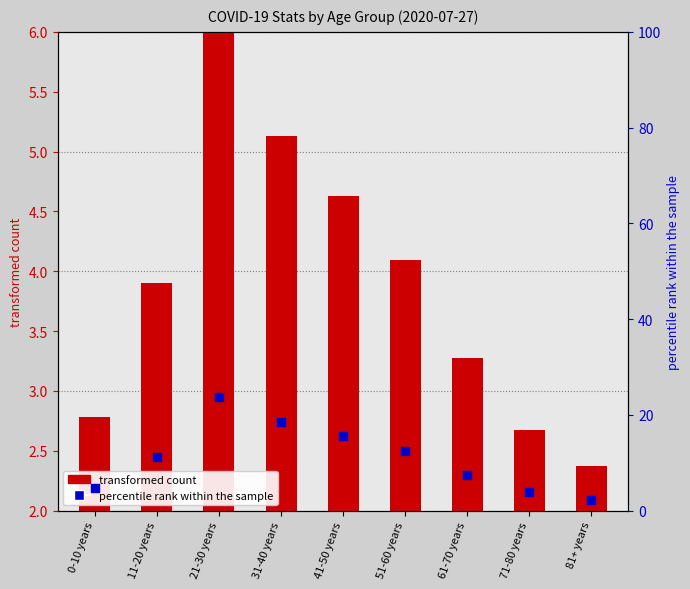

Is the value of percentile rank within the sample at 71-80 years greater than the value of transformed count at 61-70 years?

Yes